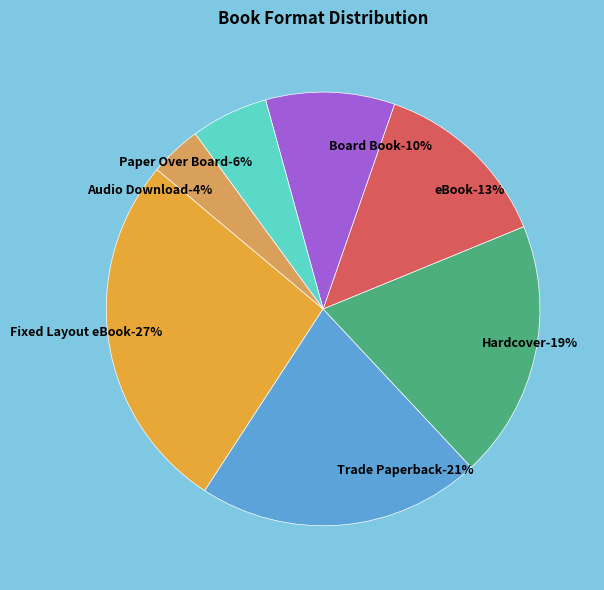

What is the smallest slice in the pie chart?

Audio Download